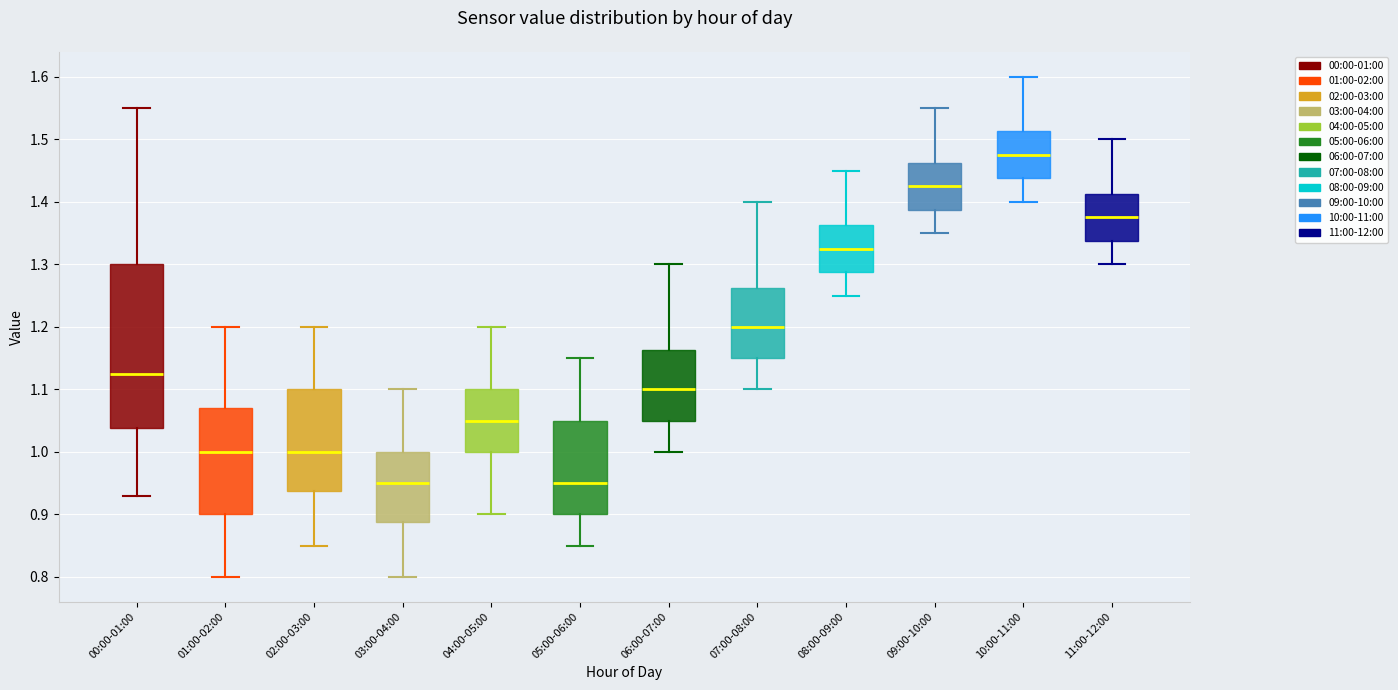

Which box has the highest median line?

10:00-11:00